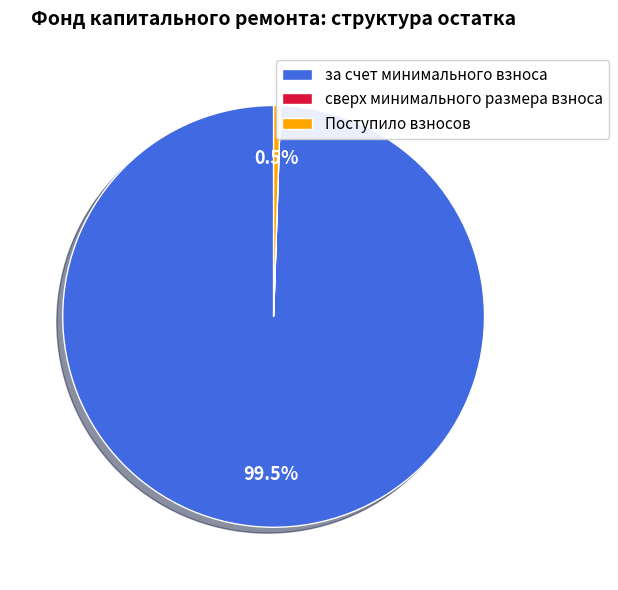

True or false: Поступило взносов accounts for 11% of the total.

False